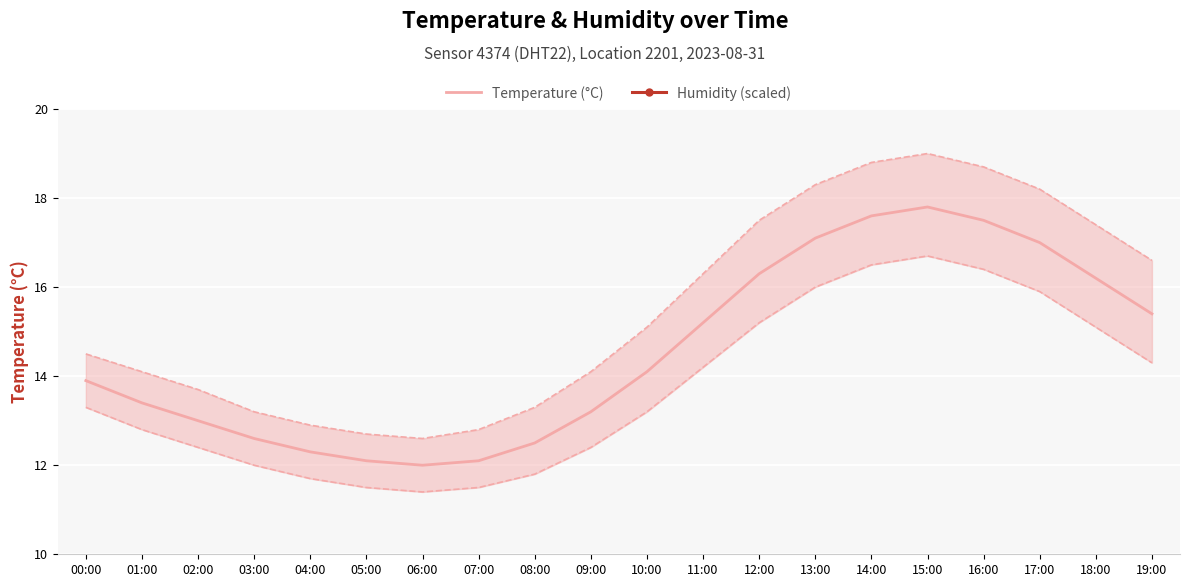

How many interior local peaks does the Temperature (°C) series have?

1